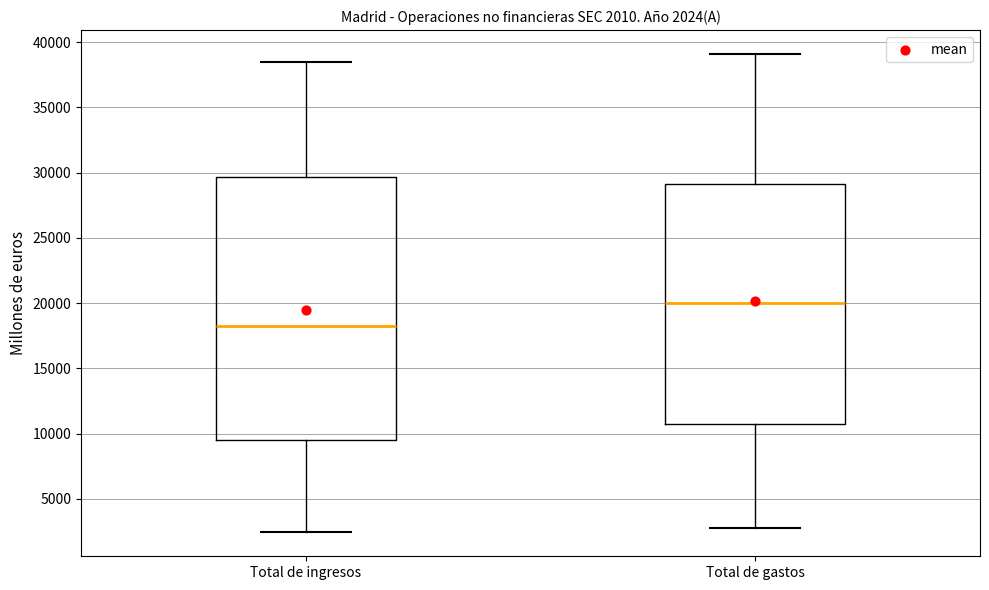

Which box's median line is the highest?

Total de gastos